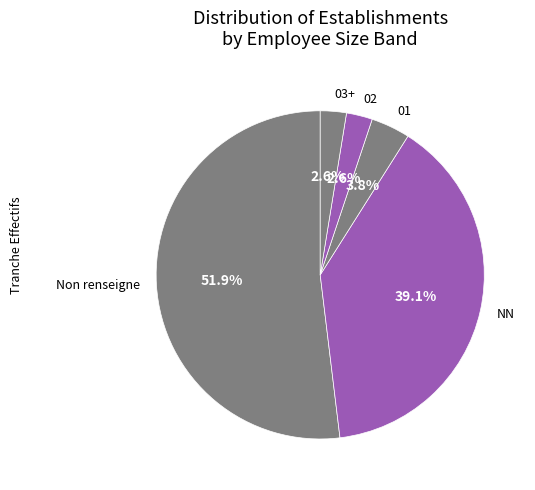

What is the largest slice in the pie chart?

Non renseigne